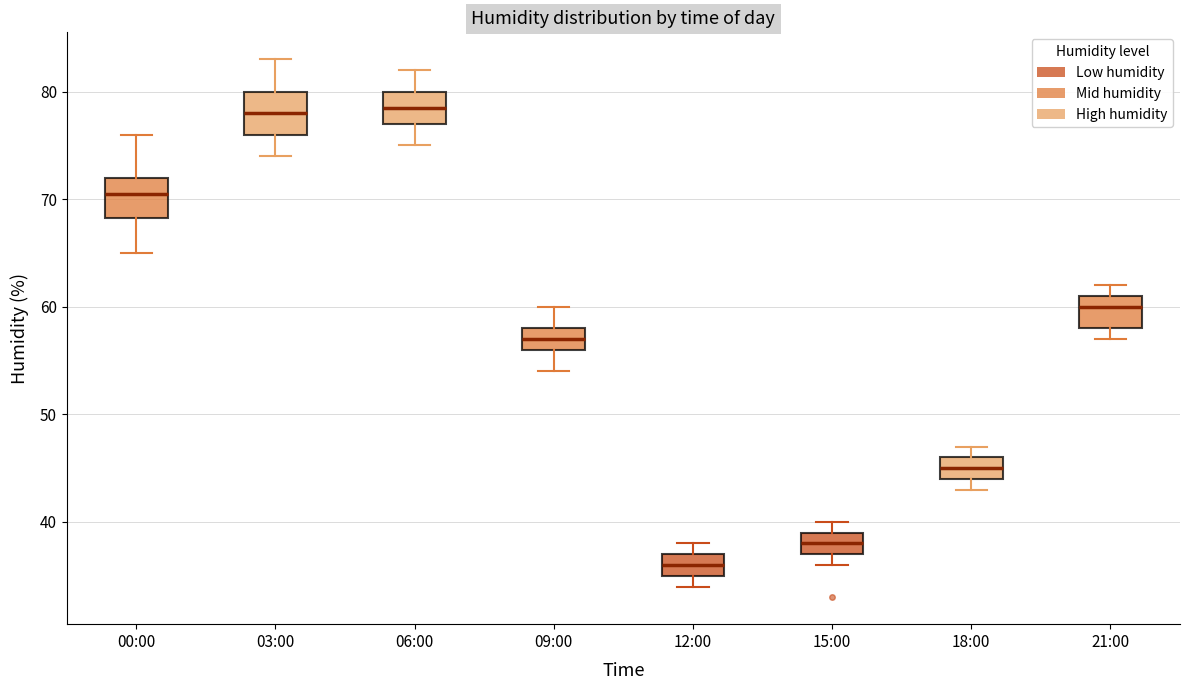

Reading left to right, transcribe this box plot: for each box, give where its median line is, the range the box spans, and where its two whiskers end, as read against the y-axis. The values are not printed on the chart, so give them approximately, as read against the axis.

00:00: median 71, box 68 to 72, whiskers 65 to 76
03:00: median 78, box 76 to 80, whiskers 74 to 83
06:00: median 79, box 77 to 80, whiskers 75 to 82
09:00: median 57, box 56 to 58, whiskers 54 to 60
12:00: median 36, box 35 to 37, whiskers 34 to 38
15:00: median 38, box 37 to 39, whiskers 36 to 40
18:00: median 45, box 44 to 46, whiskers 43 to 47
21:00: median 60, box 58 to 61, whiskers 57 to 62